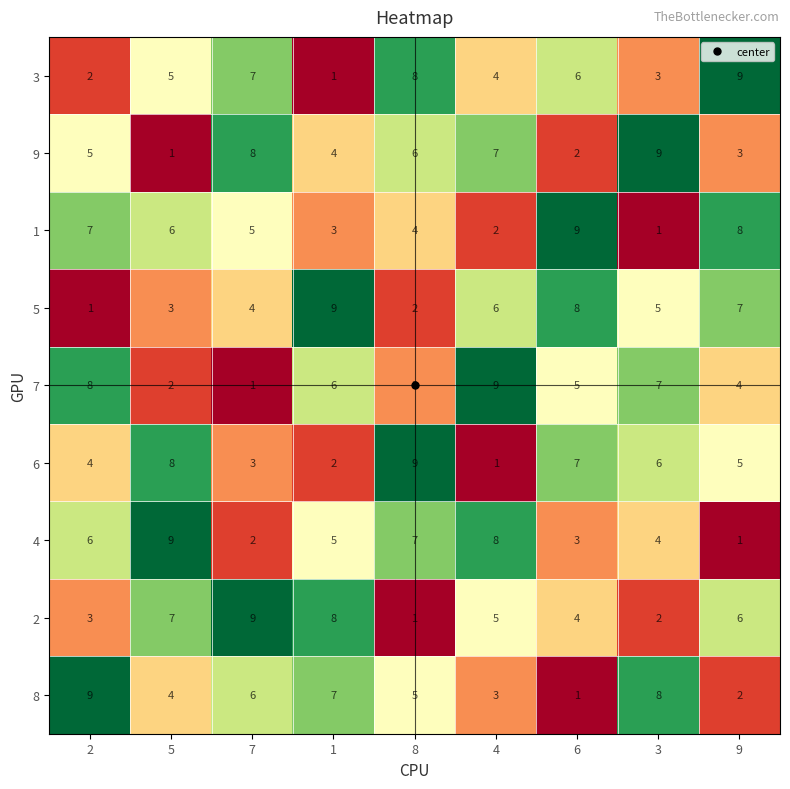

Count the 6 values in the range 3 to 7.

5